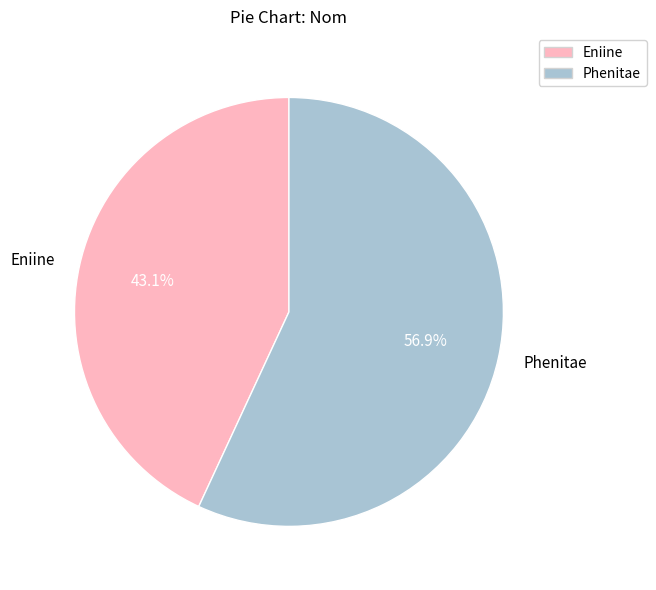

Which has a higher value, Eniine or Phenitae?

Phenitae